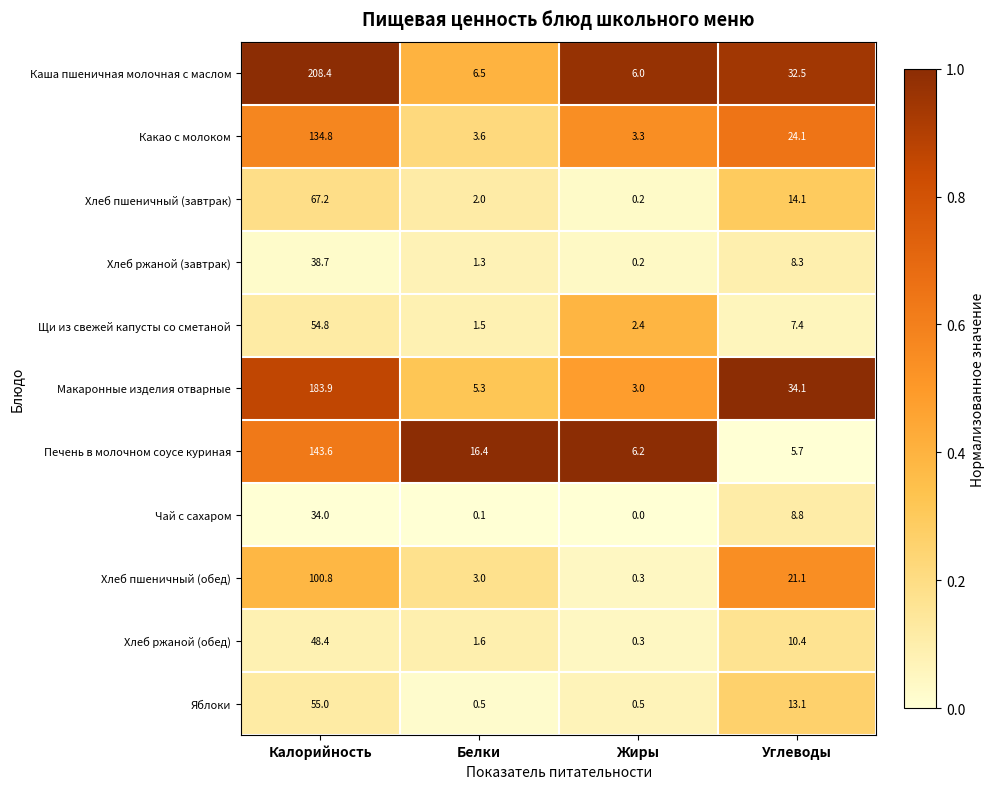

True or false: Хлеб пшеничный (завтрак) has a value of 14.1 at Углеводы.

True